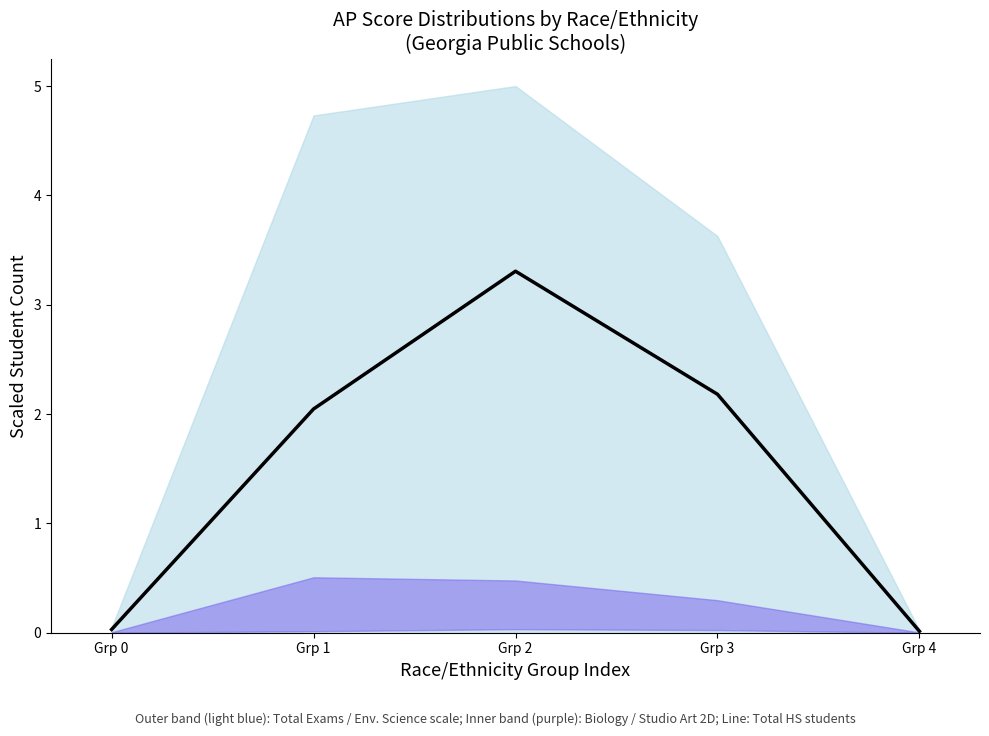

At which label is the value closest to 1?

Grp 0